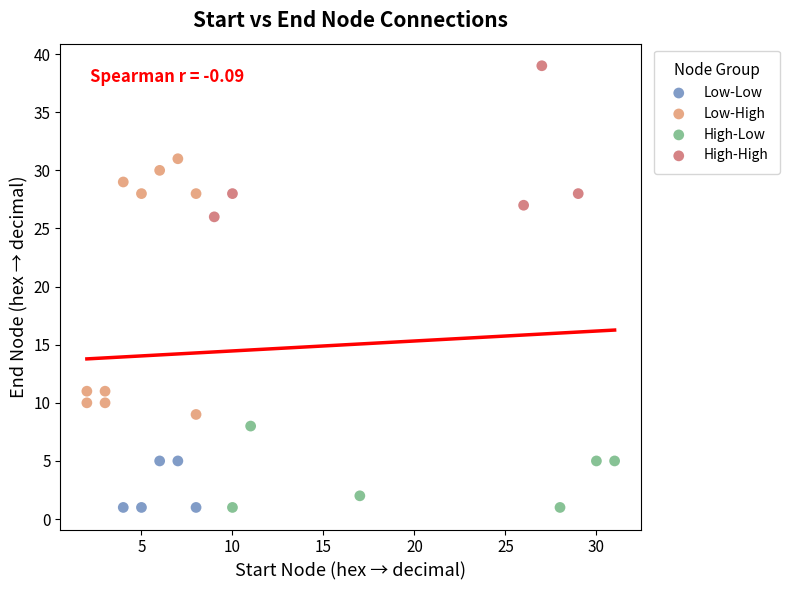

Which series has the largest Y range (max minus min)?

Low-High